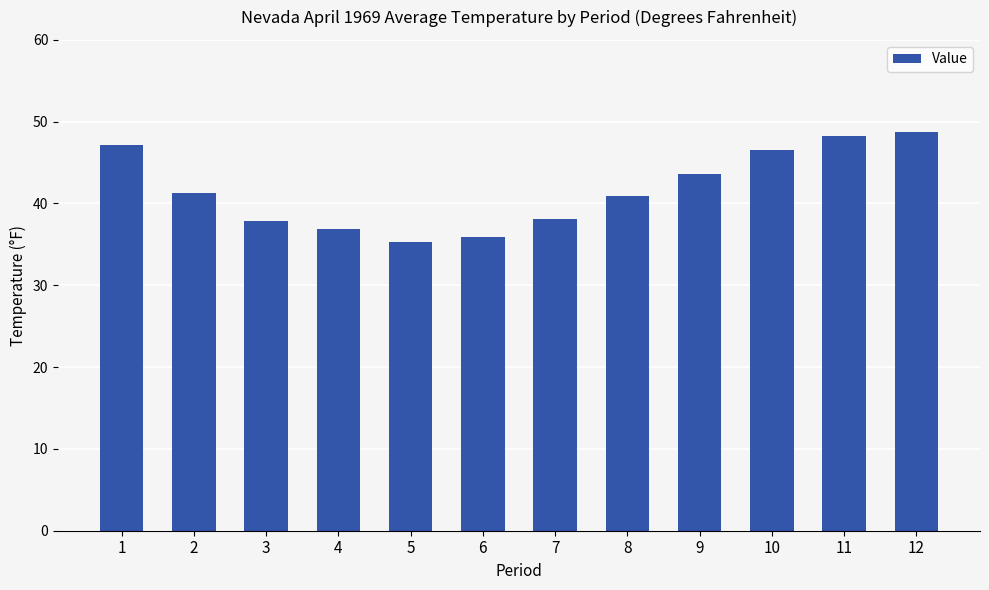

True or false: the data shows 57.9 at 5.

False